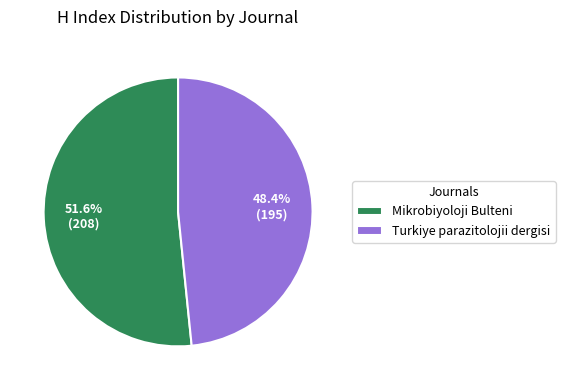

Which slice is the smallest?

Turkiye parazitolojii dergisi